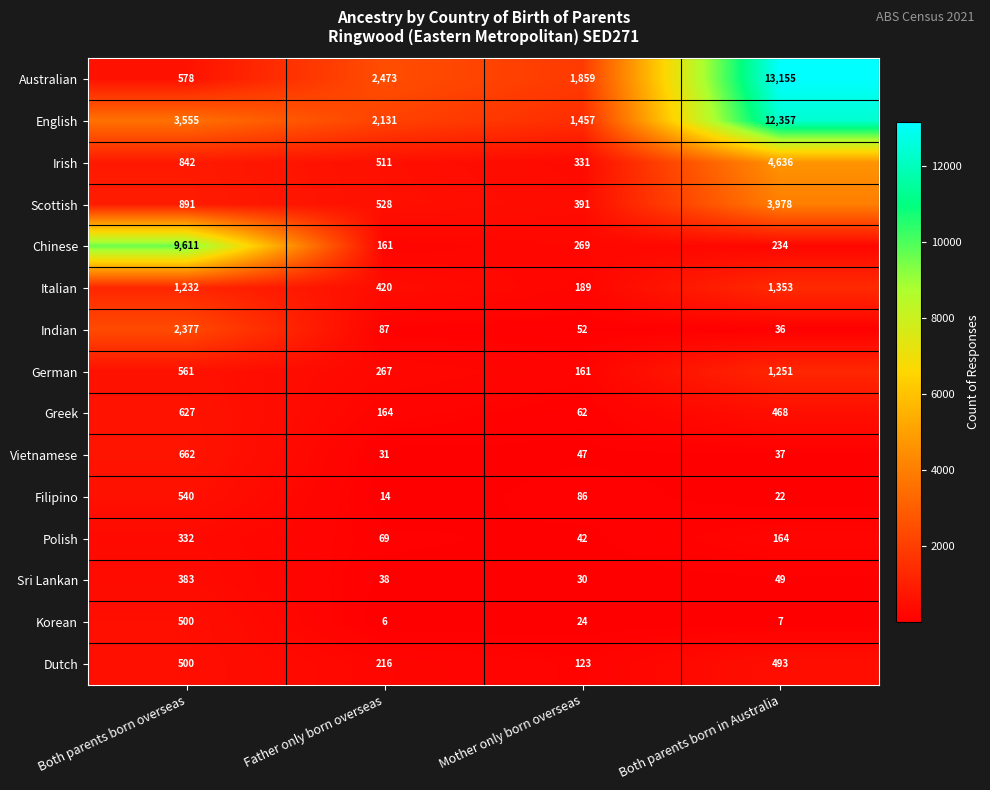

At Father only born overseas, list the series in order from smallest to largest.

Korean, Filipino, Vietnamese, Sri Lankan, Polish, Indian, Chinese, Greek, Dutch, German, Italian, Irish, Scottish, English, Australian